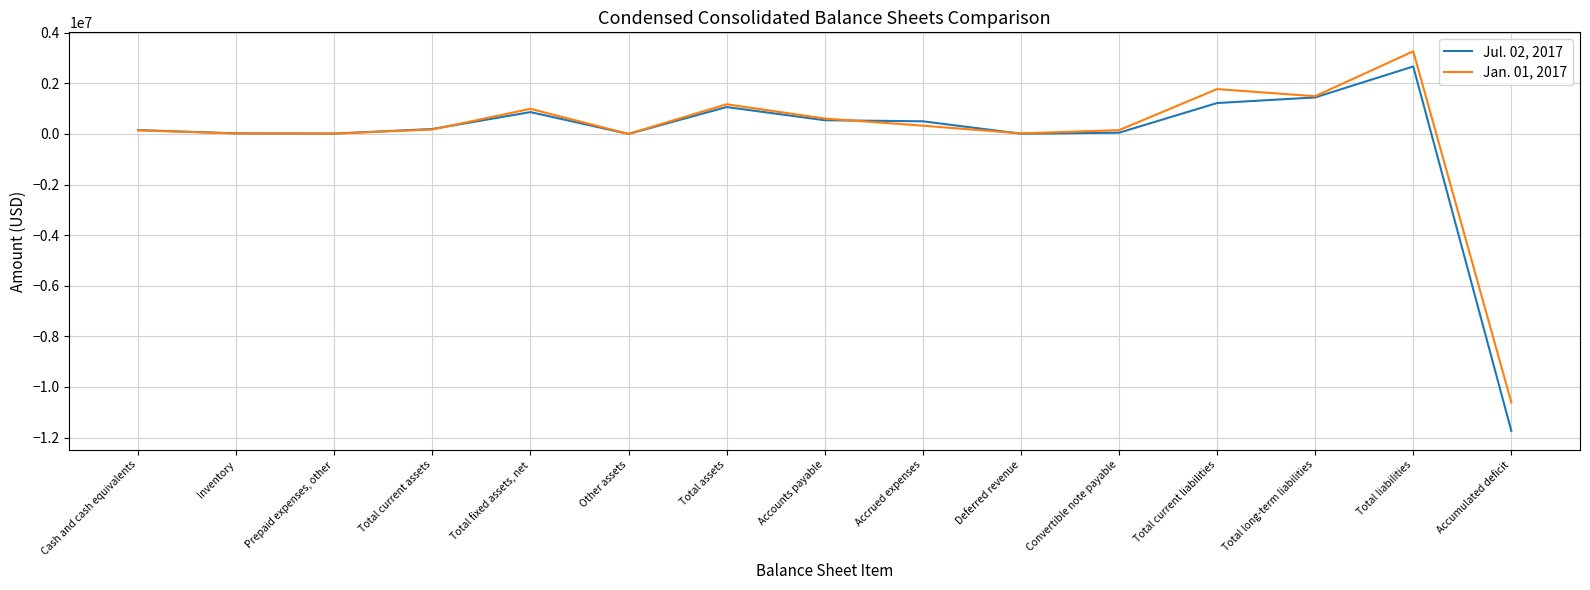

Is it true that Jul. 02, 2017 equals 501836 at Accrued expenses?

True